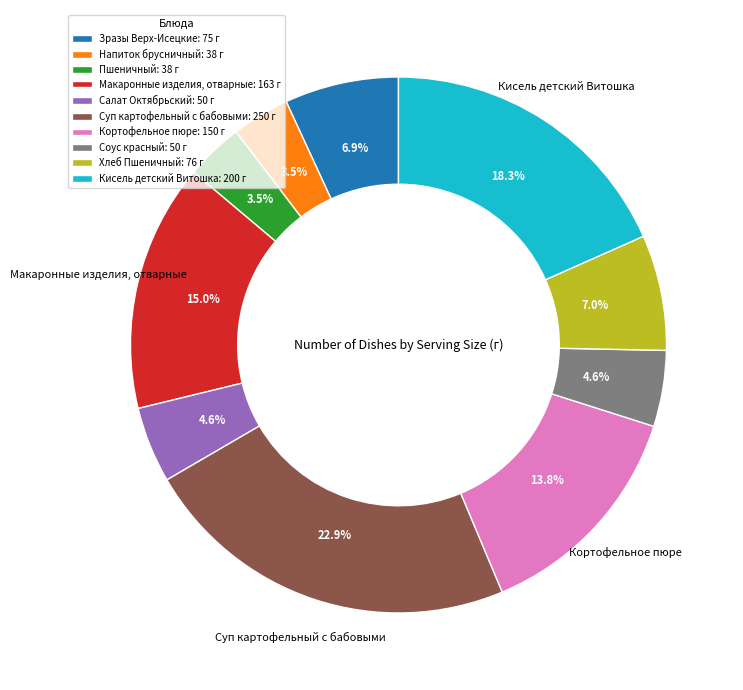

Approximately how many times larger is the value at Макаронные изделия, отварные compared to Хлеб Пшеничный?

2.1